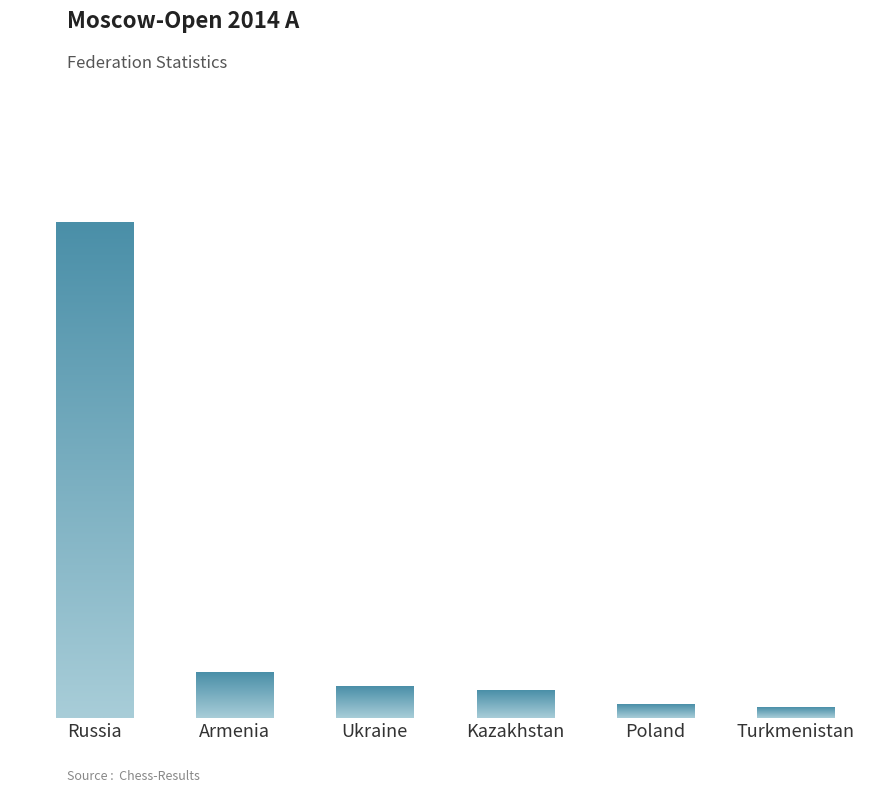

The chart shows a value of 3 at Turkmenistan. True or false?

True